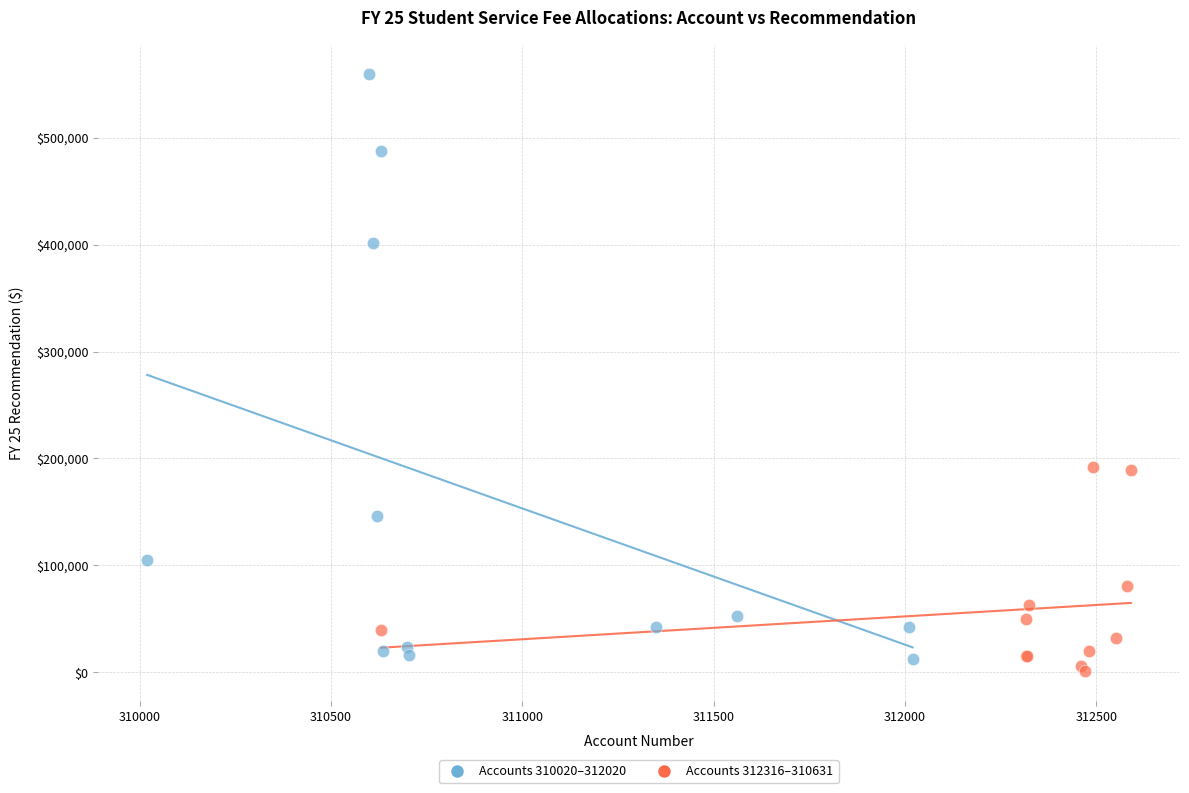

Which series contains the lowest Y value?

Accounts 312316–310631